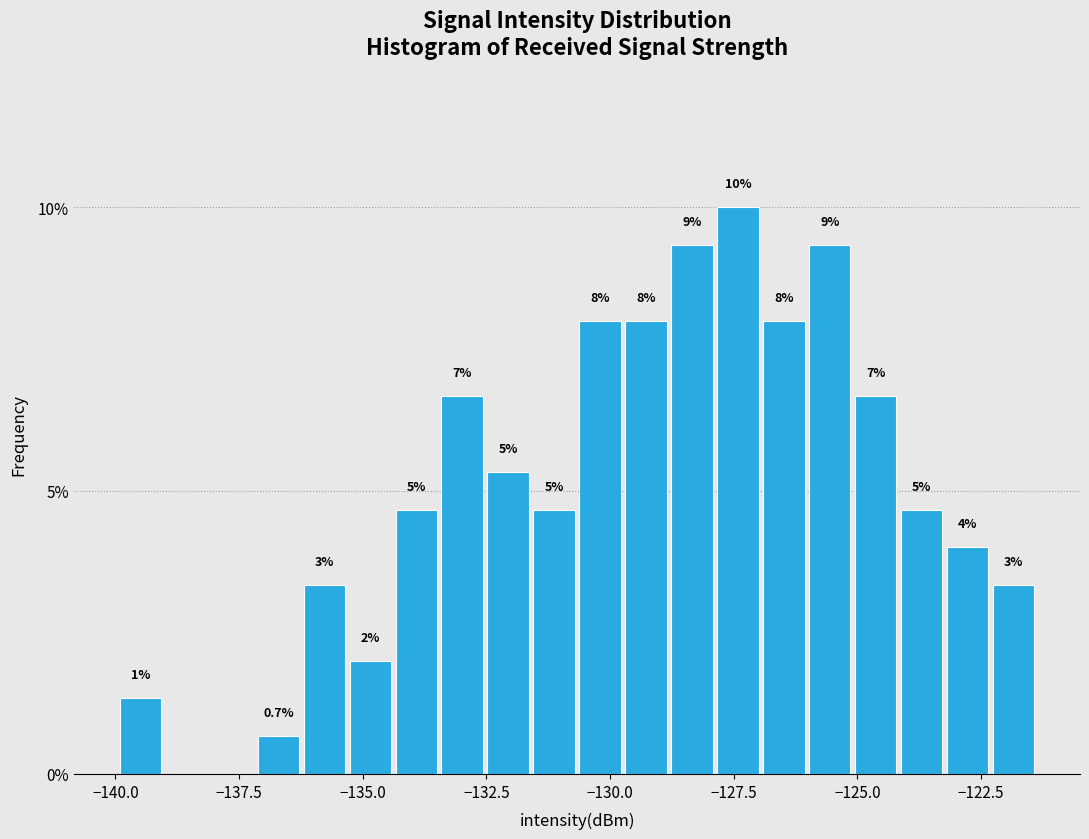

Around what value on the x-axis is the tallest bar? Give the approximate position of its centre, as read against the axis.

-127.5